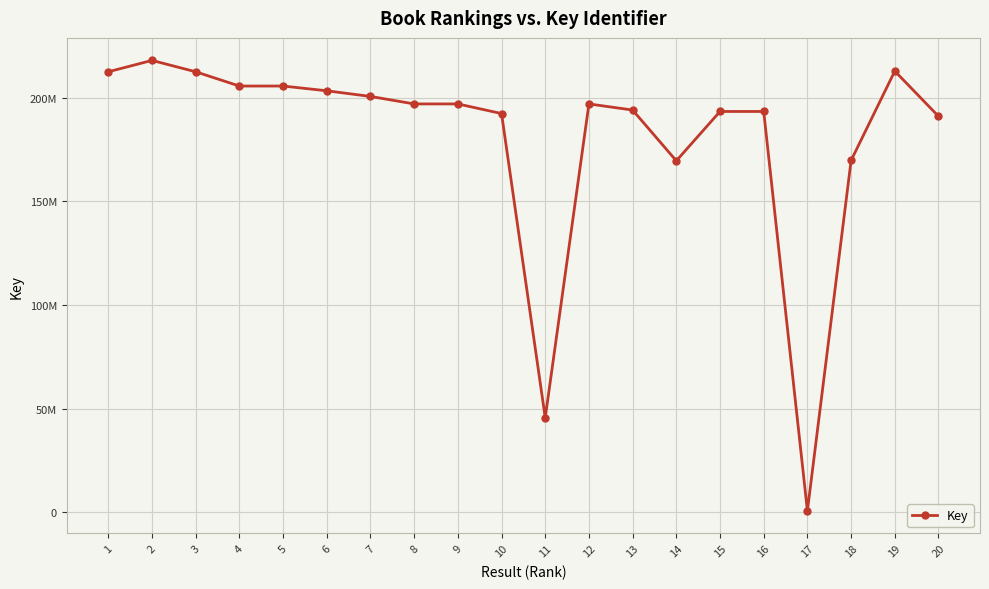

Does the chart have visible grid lines?

Yes